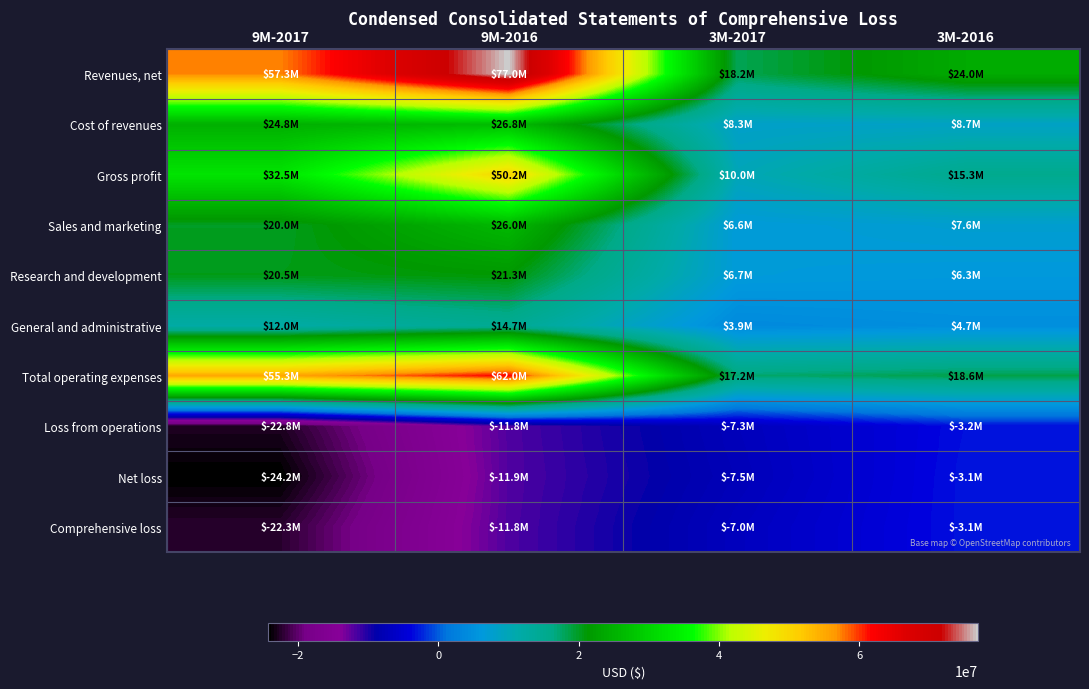

At how many categories does at least one series exceed 52667409?

2